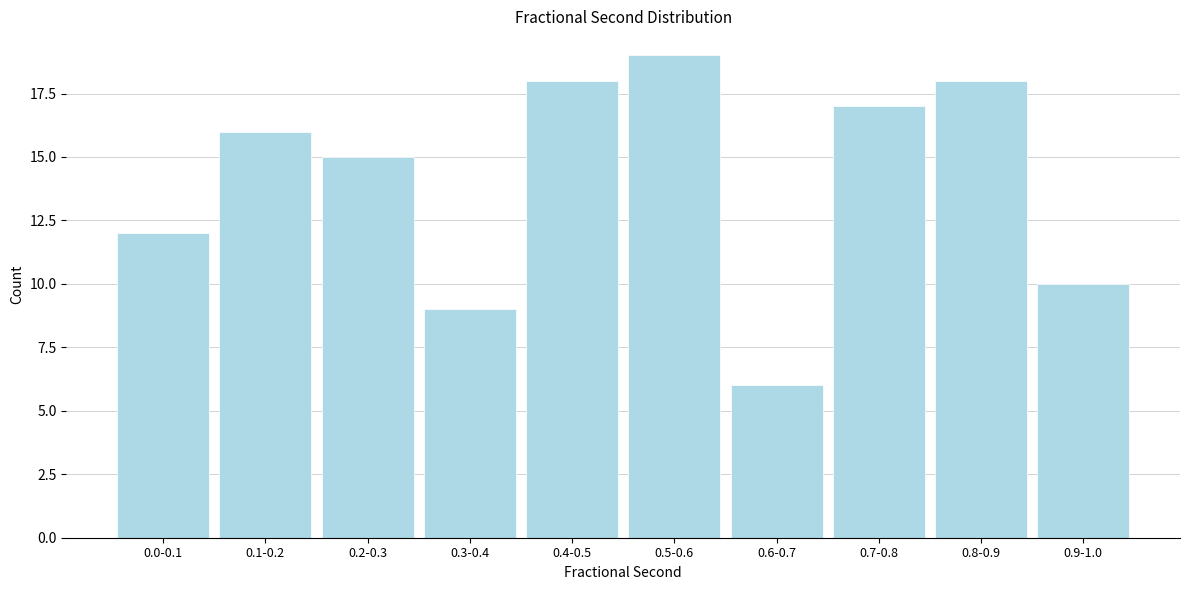

Reading left to right, transcribe all the data shown in this chart.

12	16	15	9	18	19	6	17	18	10